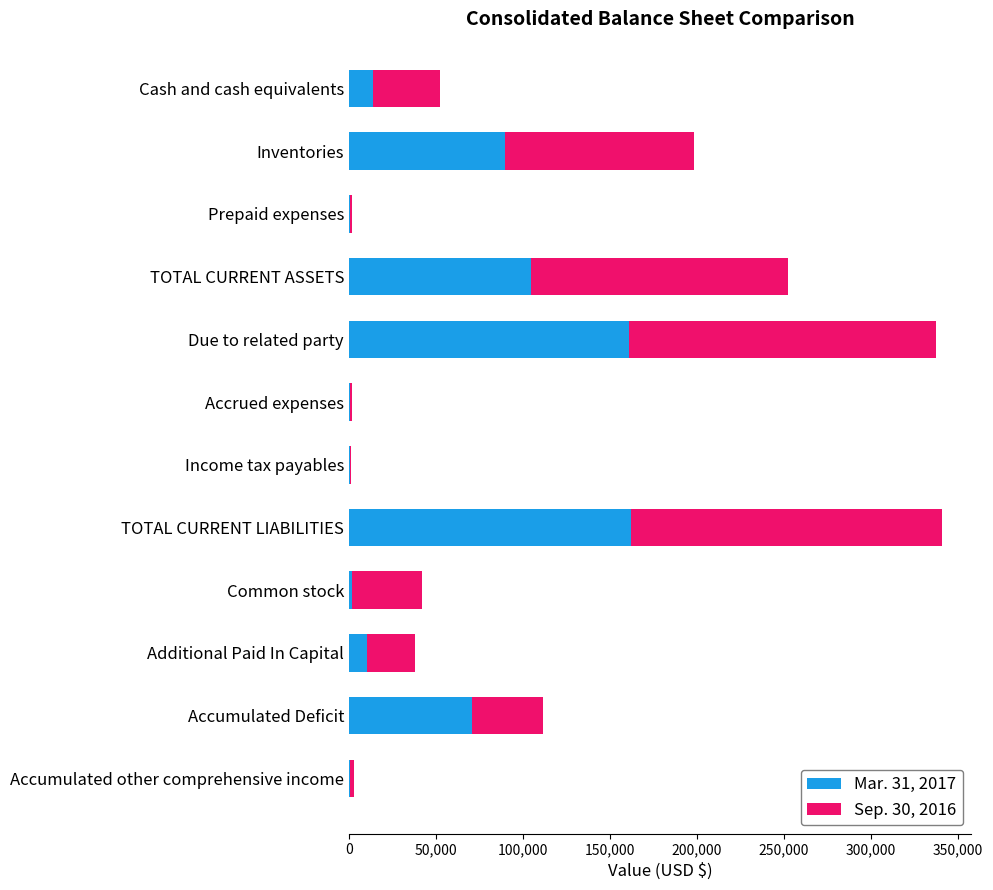

True or false: Mar. 31, 2017 has a value of 100660 at TOTAL CURRENT LIABILITIES.

False